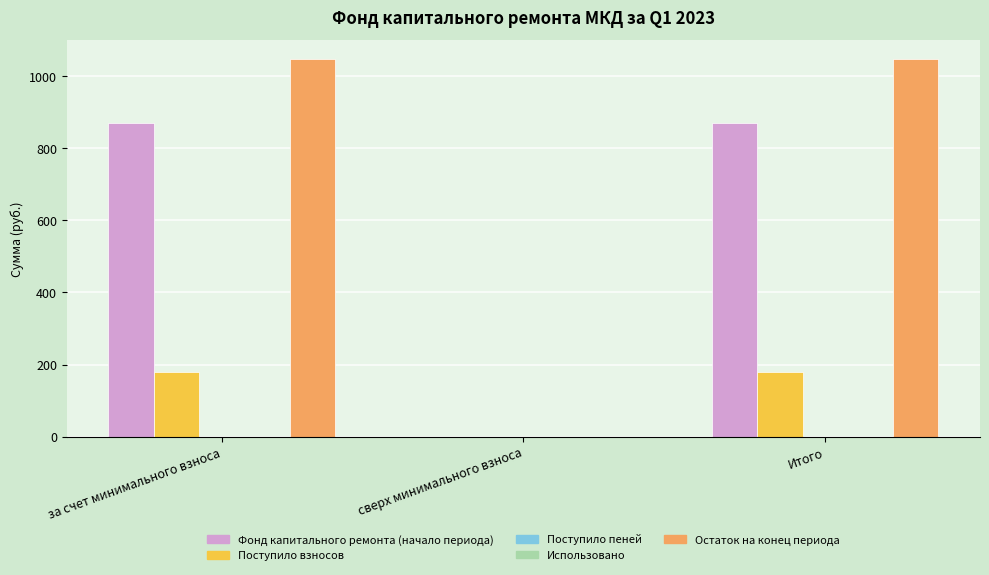

Which series has the largest total across all categories?

Остаток на конец периода